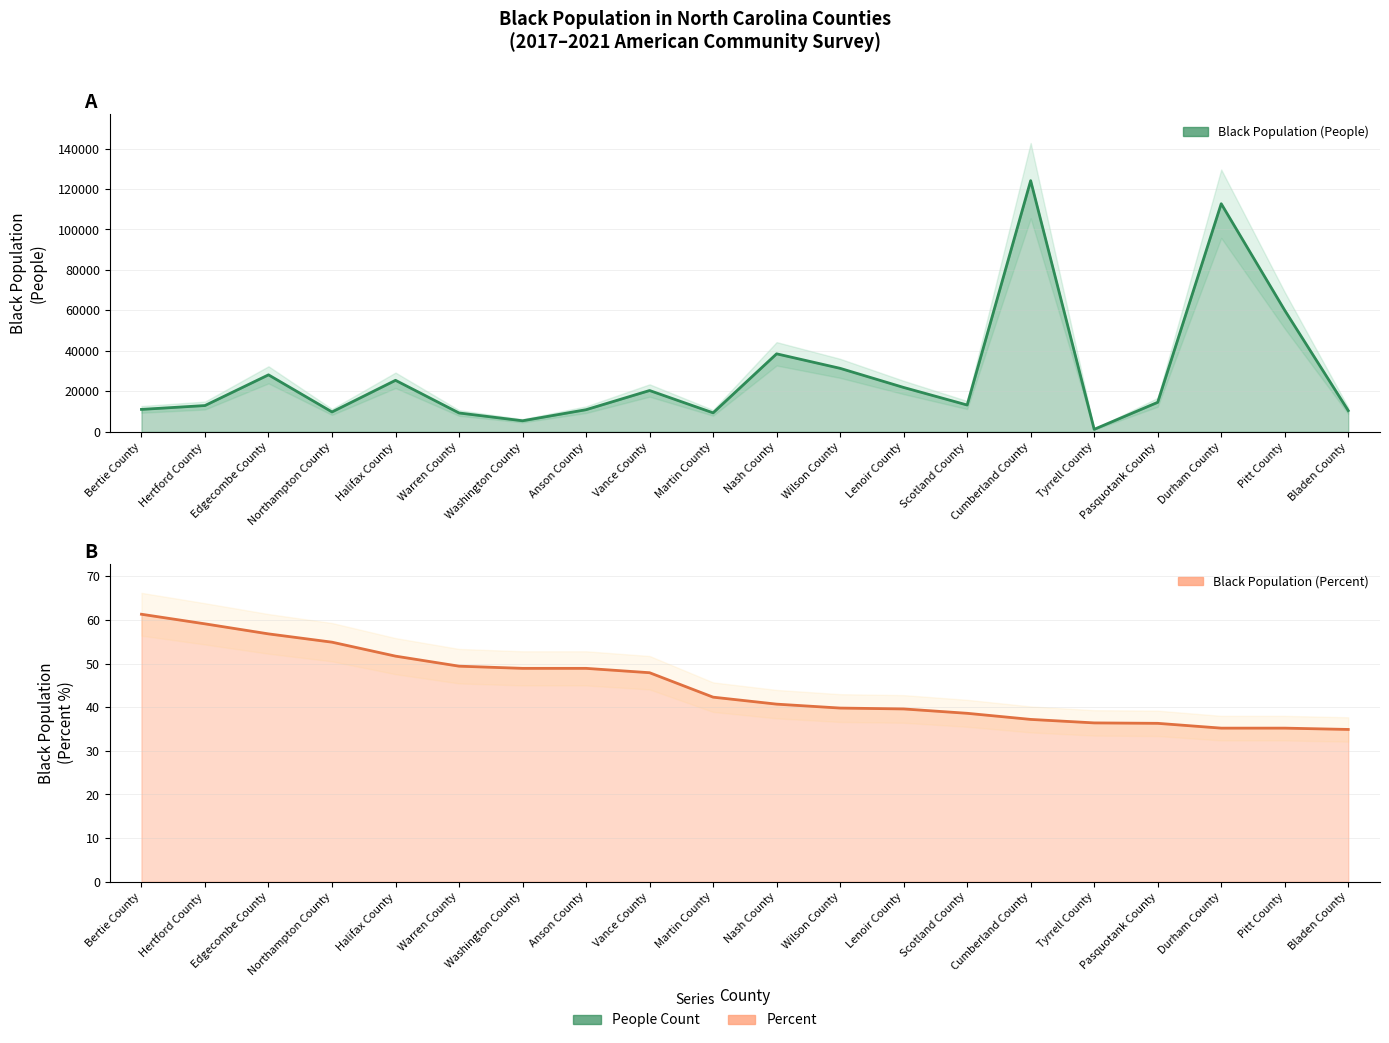

What are all the series names shown in the legend?

Black Population (People), Black Population (Percent)